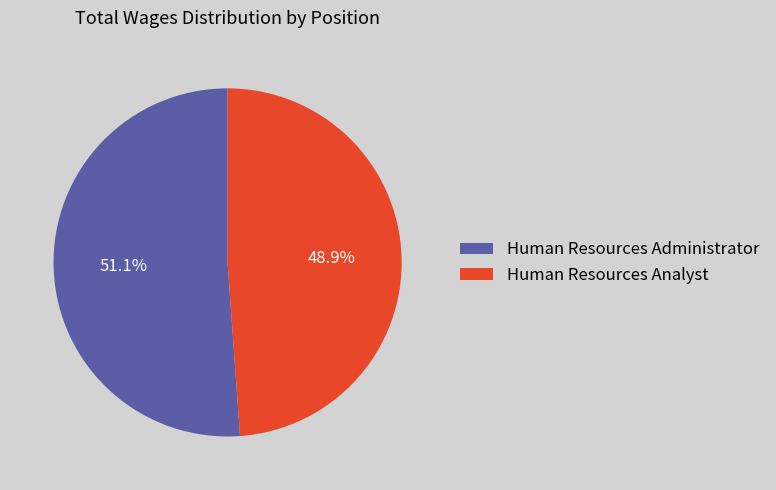

To the nearest percent, what is the average slice percentage?

50%